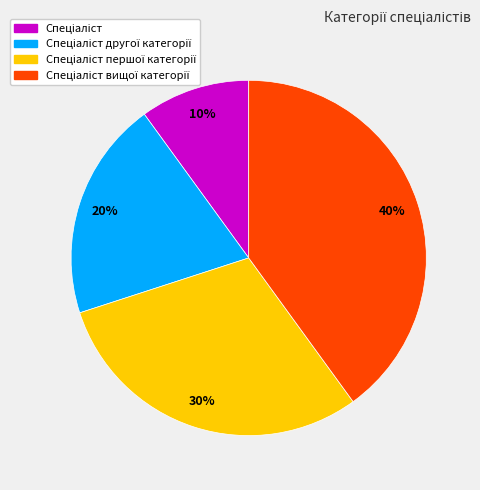

Is there any slice that represents more than half of the pie?

No